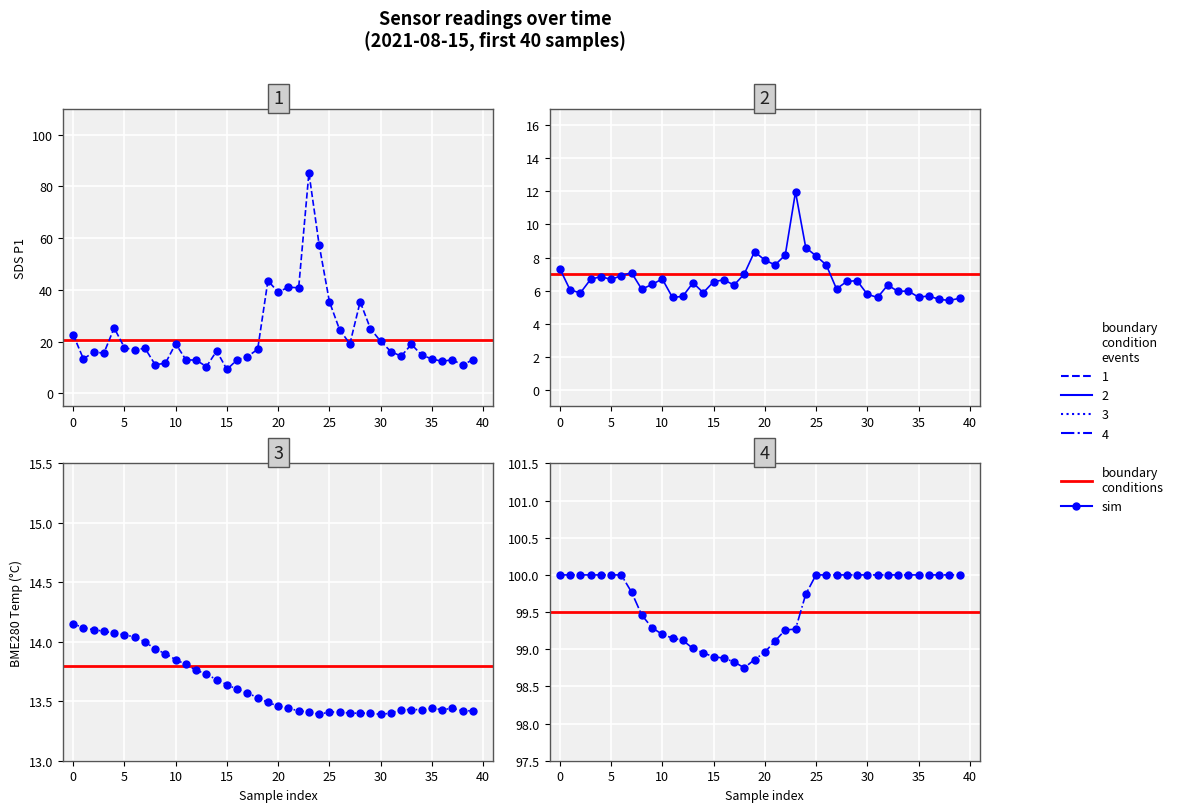

What is the total value across all series at 19?

164.2